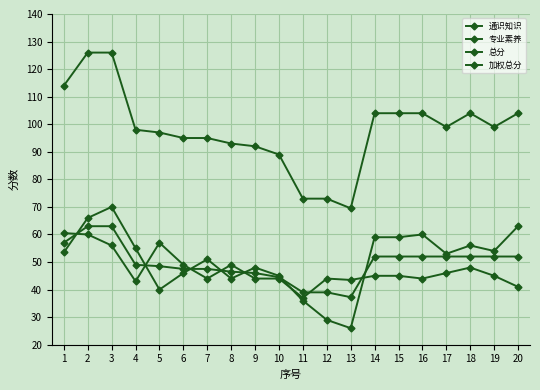

What is the value of the 加权总分 point at the 12th from the left?

39.0